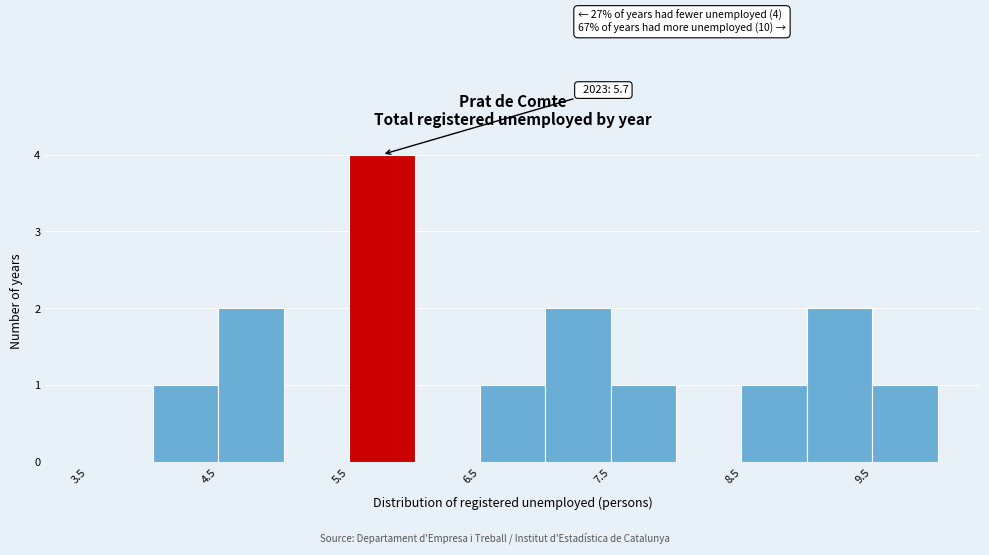

Which range on the x-axis has the tallest bar?

5.5 to 6.0